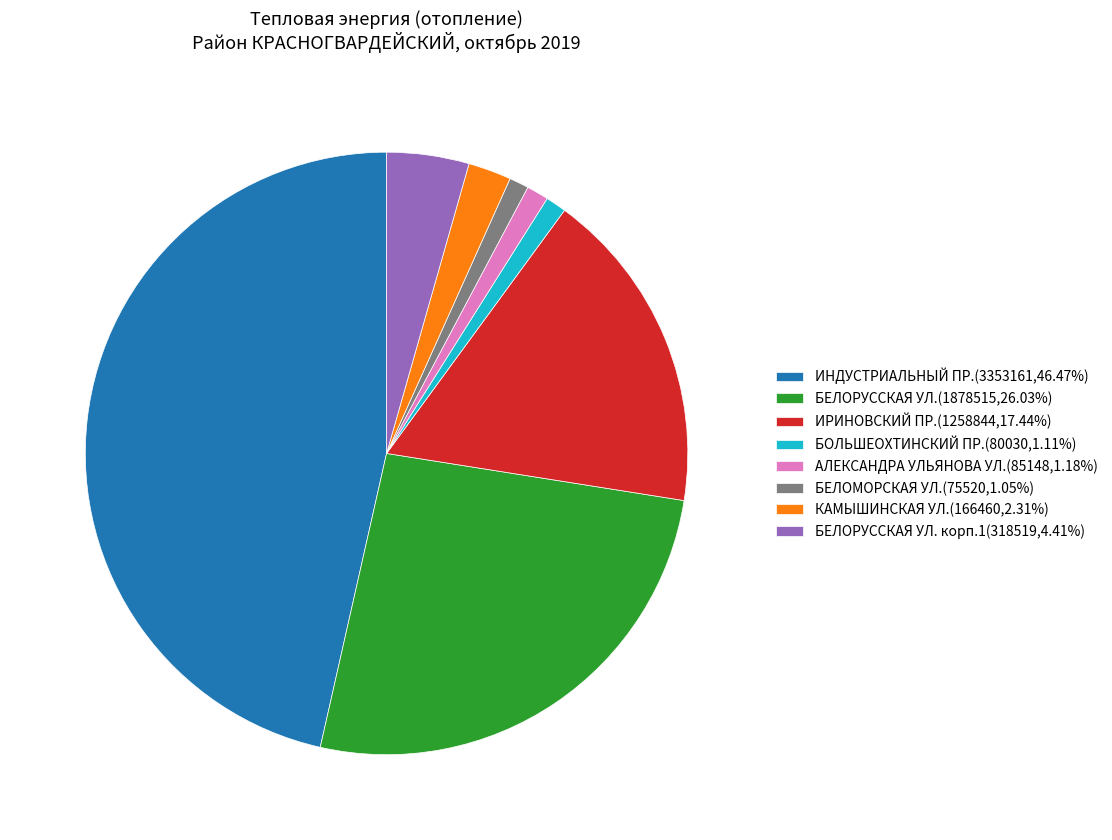

Approximately how many times larger is the value at БЕЛОМОРСКАЯ УЛ.(75520,1.05%) compared to КАМЫШИНСКАЯ УЛ.(166460,2.31%)?

0.5